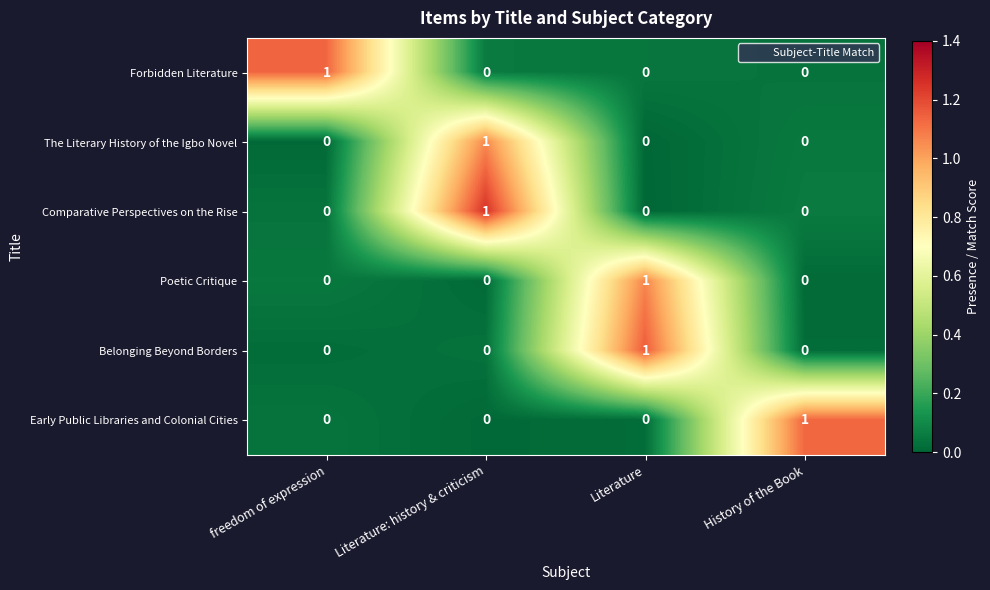

Which category has the highest value in the Belonging Beyond Borders series?

Literature